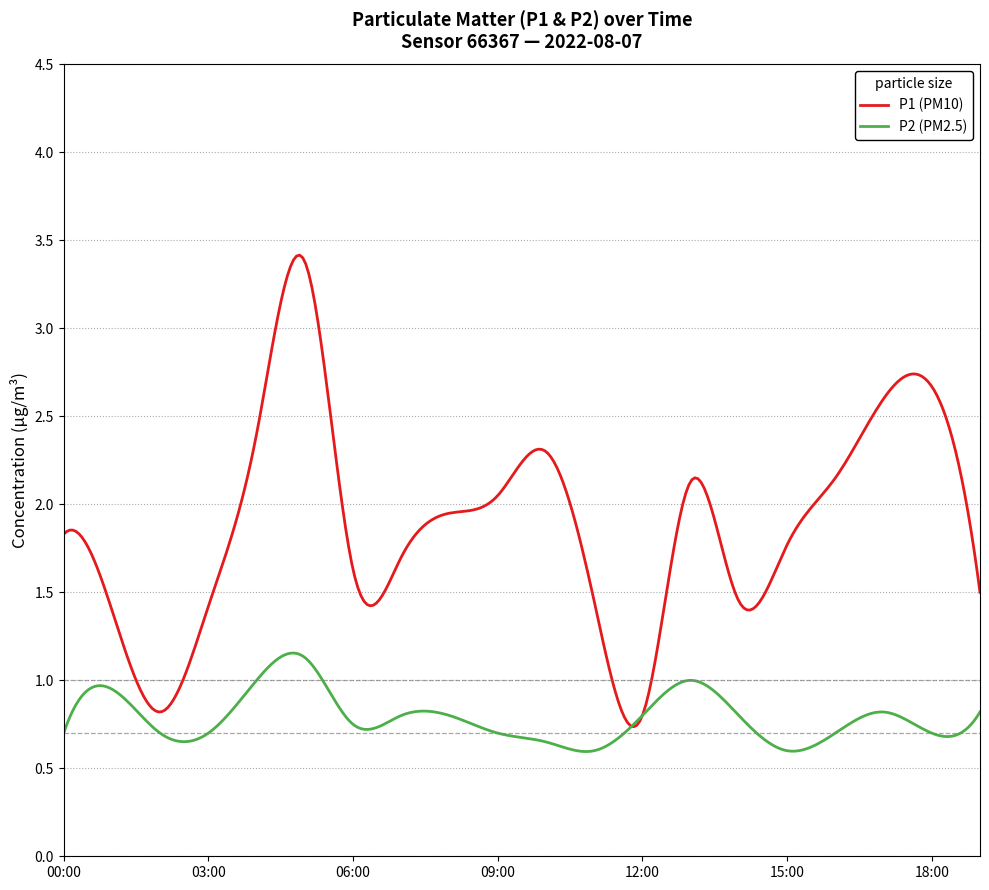

What is the minimum value shown in the chart?

0.6